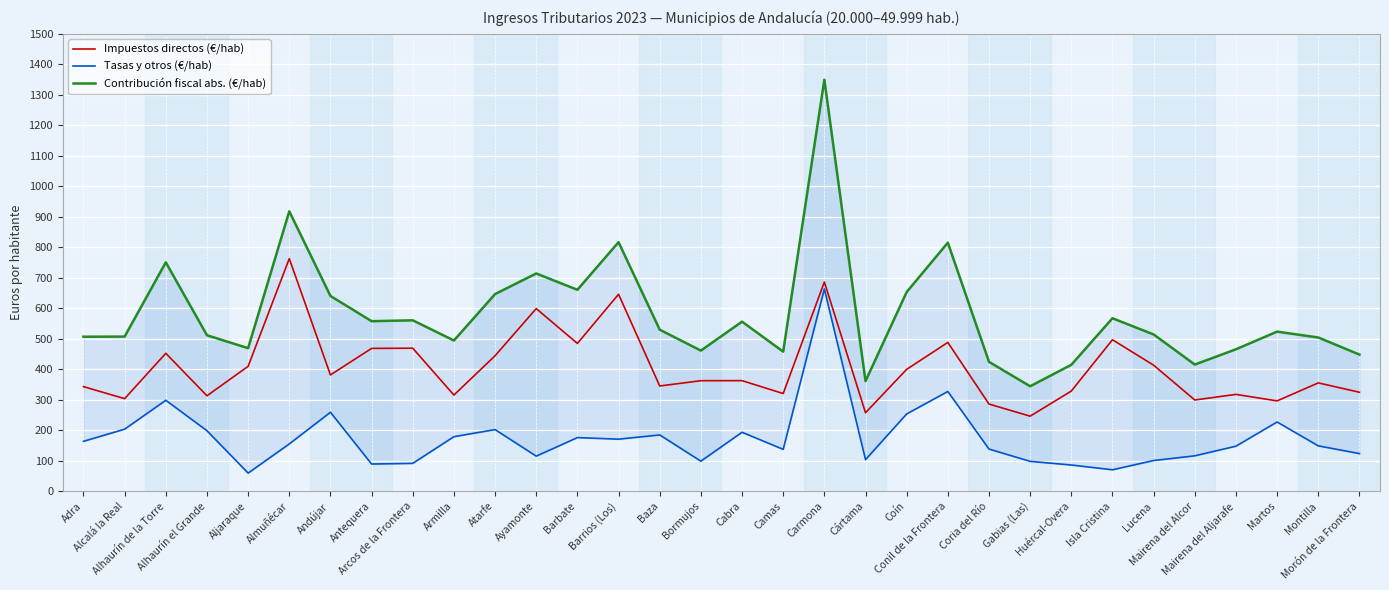

In Tasas y otros (€/hab), how many points are higher than both neighbors (excluding endpoints)?

9